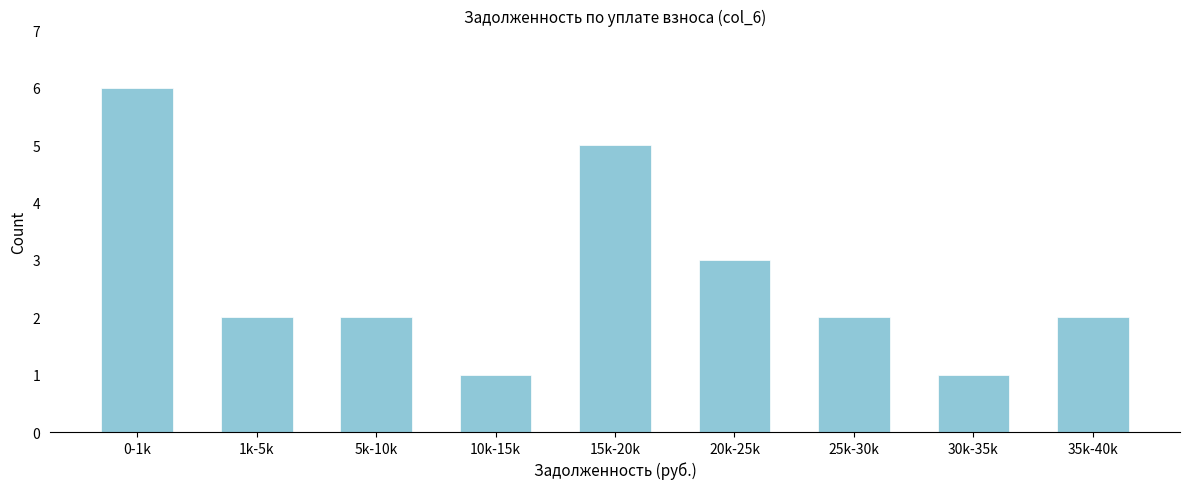

Reading left to right, transcribe all the data shown in this chart.

6	2	2	1	5	3	2	1	2